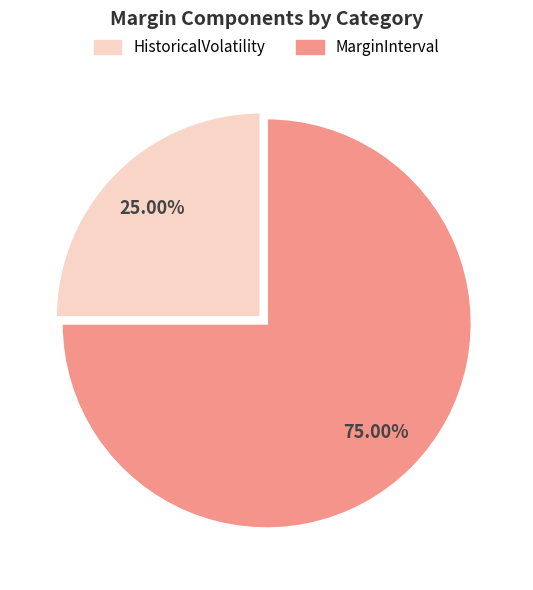

Which slice is the largest?

MarginInterval